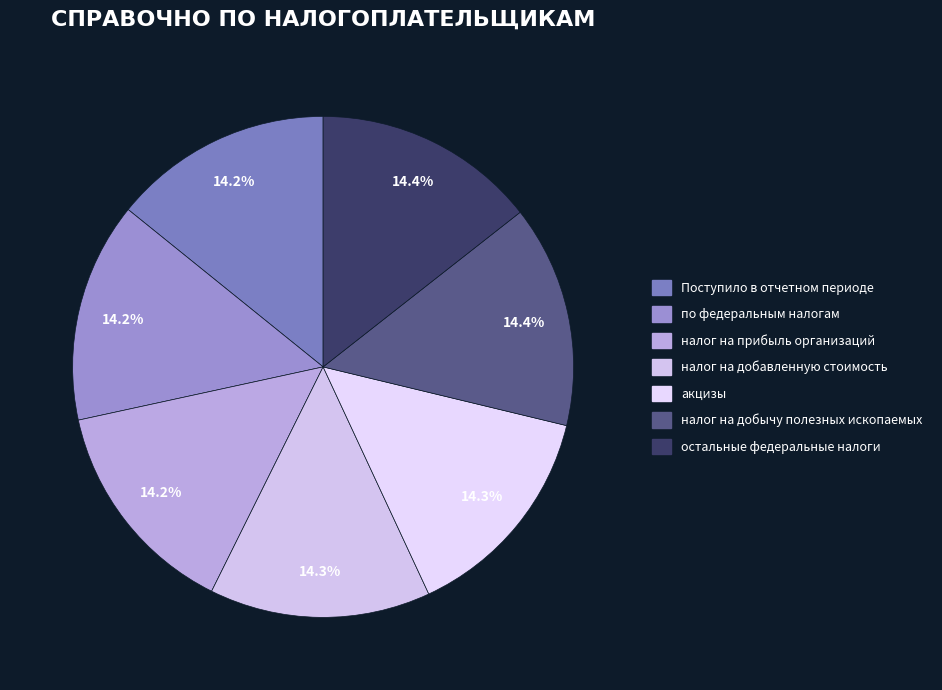

Does any single category account for the majority?

No